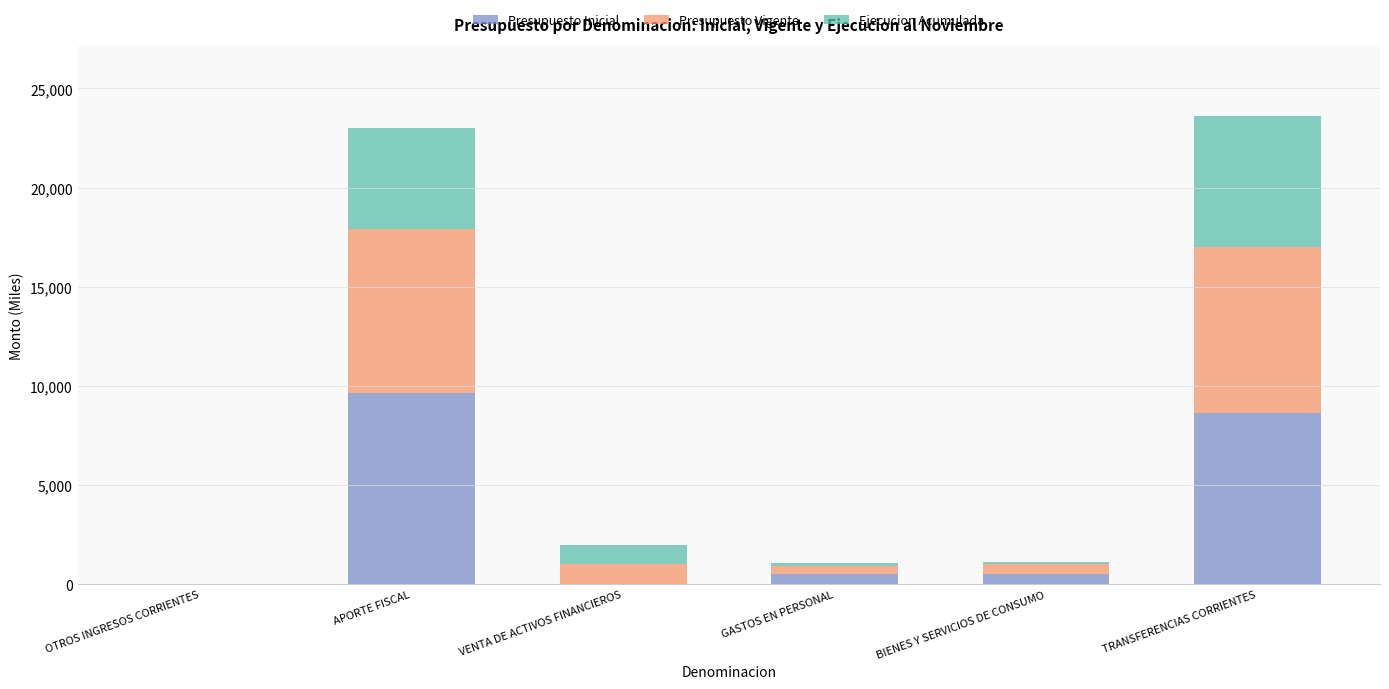

At which label does Presupuesto Inicial reach its peak?

APORTE FISCAL